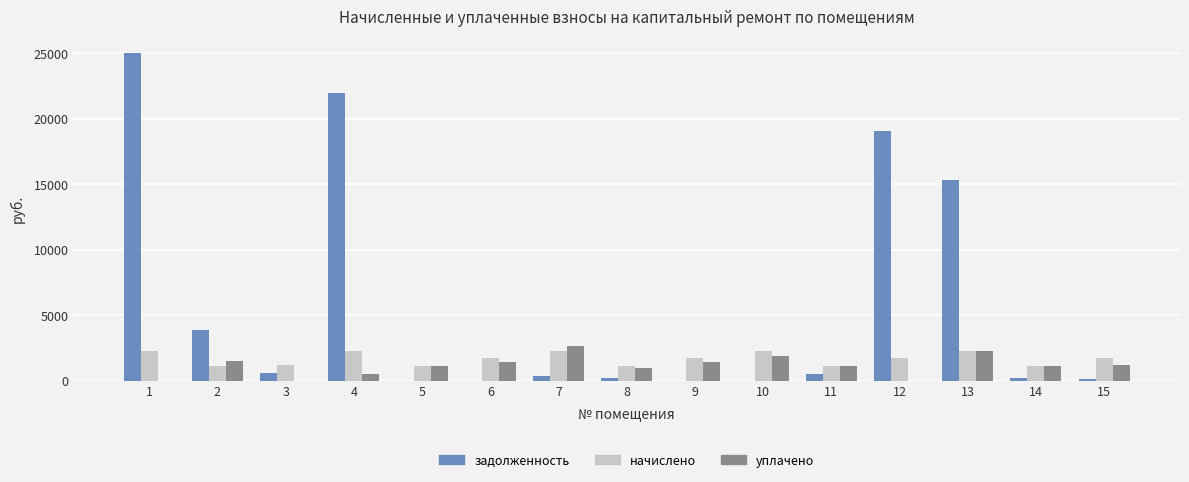

What are all the series names shown in the legend?

задолженность, начислено, уплачено